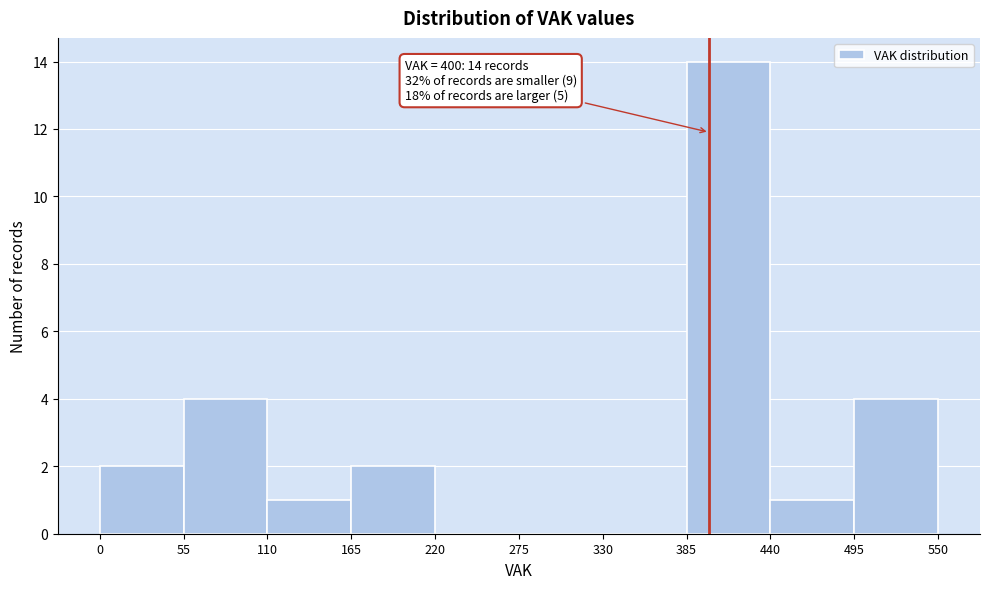

Over which range of the x-axis is the bar tallest?

385 to 440